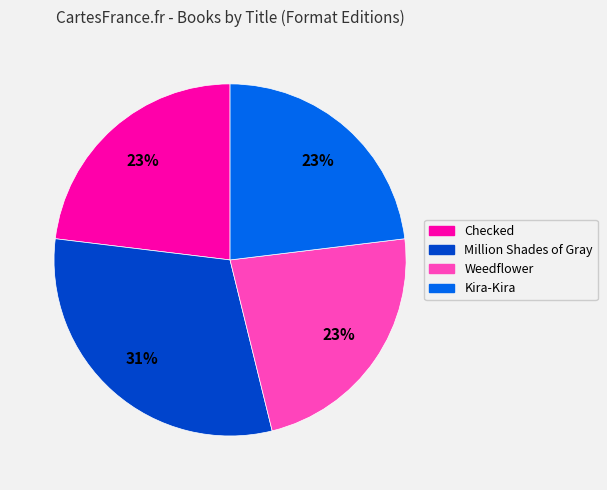

Is the sum of Kira-Kira and Weedflower greater than half?

No